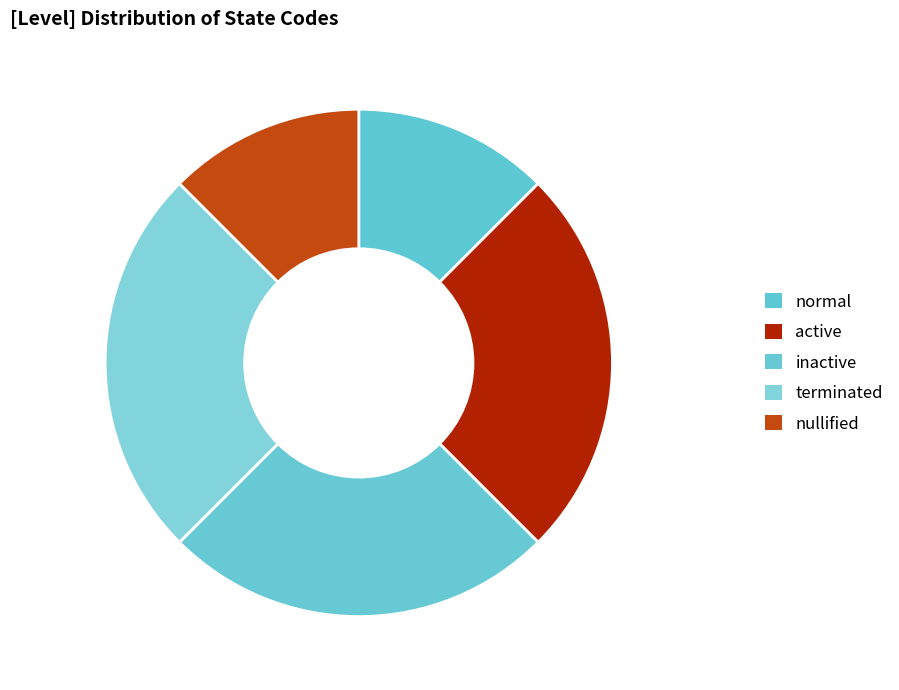

Combined, do inactive and nullified account for over 50%?

No